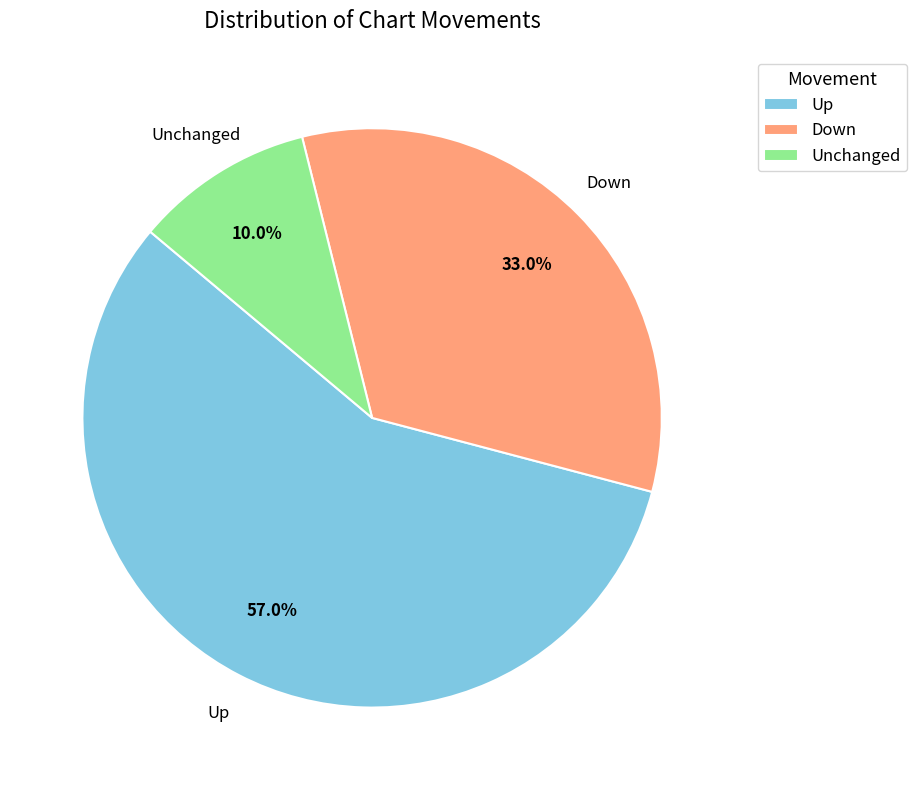

Does Up account for over 50% of the chart?

Yes